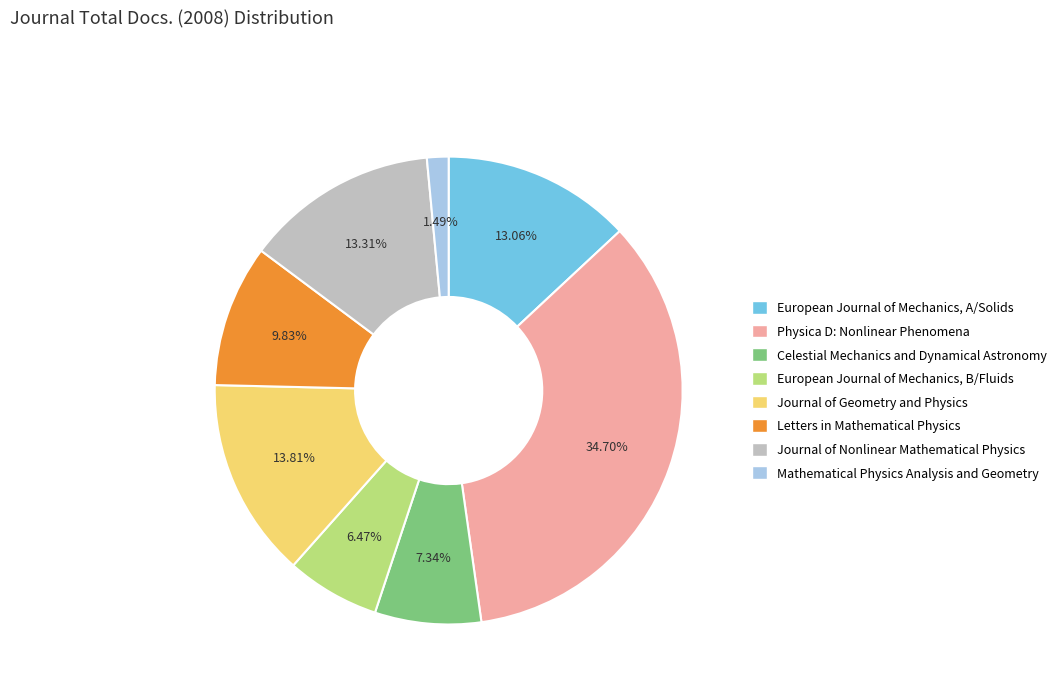

To the nearest percent, what percentage of the pie is European Journal of Mechanics, A/Solids?

13%